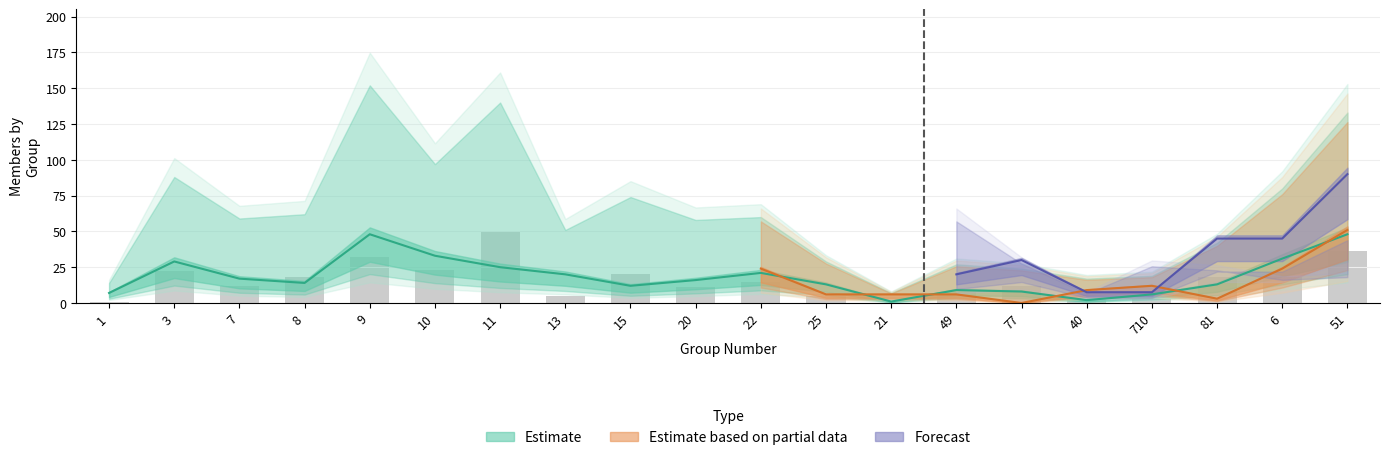

What is the label of the 15th bar from the right?

10